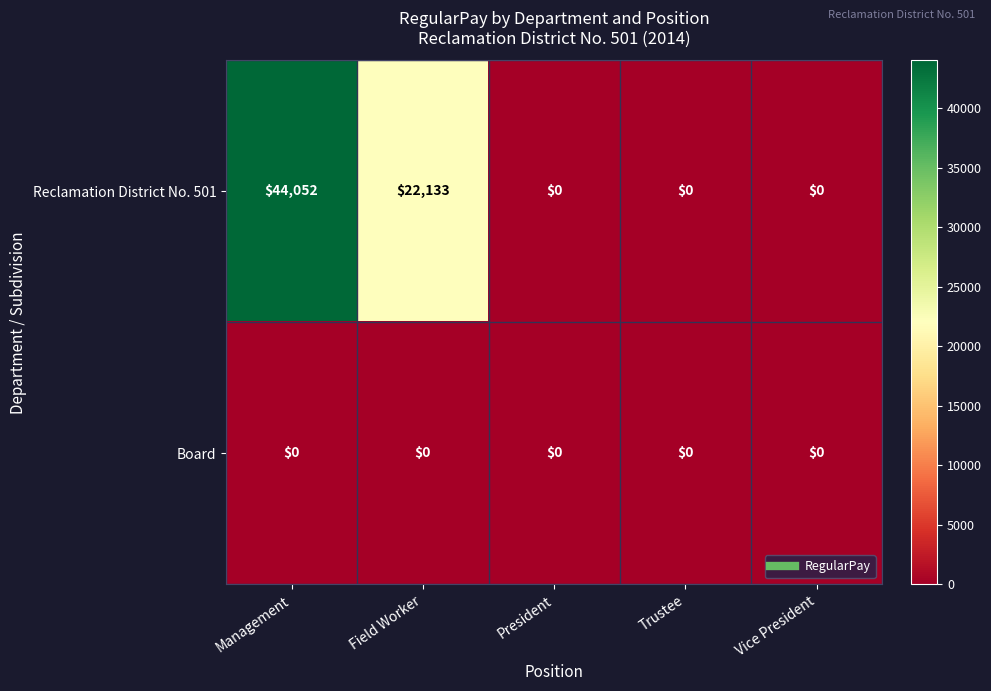

Which series changed the most between Management and Field Worker?

Reclamation District No. 501